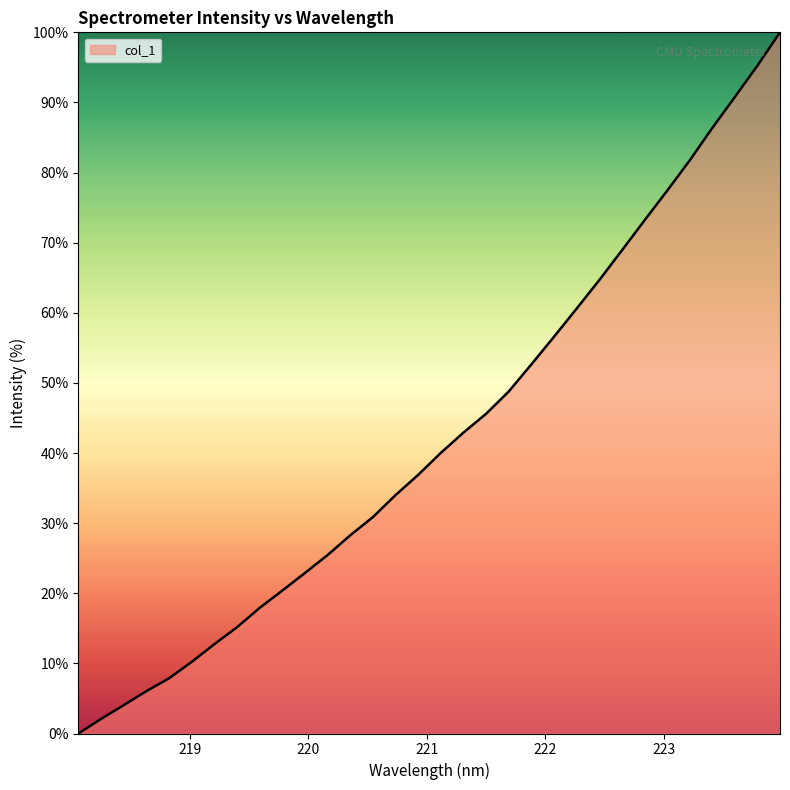

What is the difference between the maximum and minimum values?

100.0